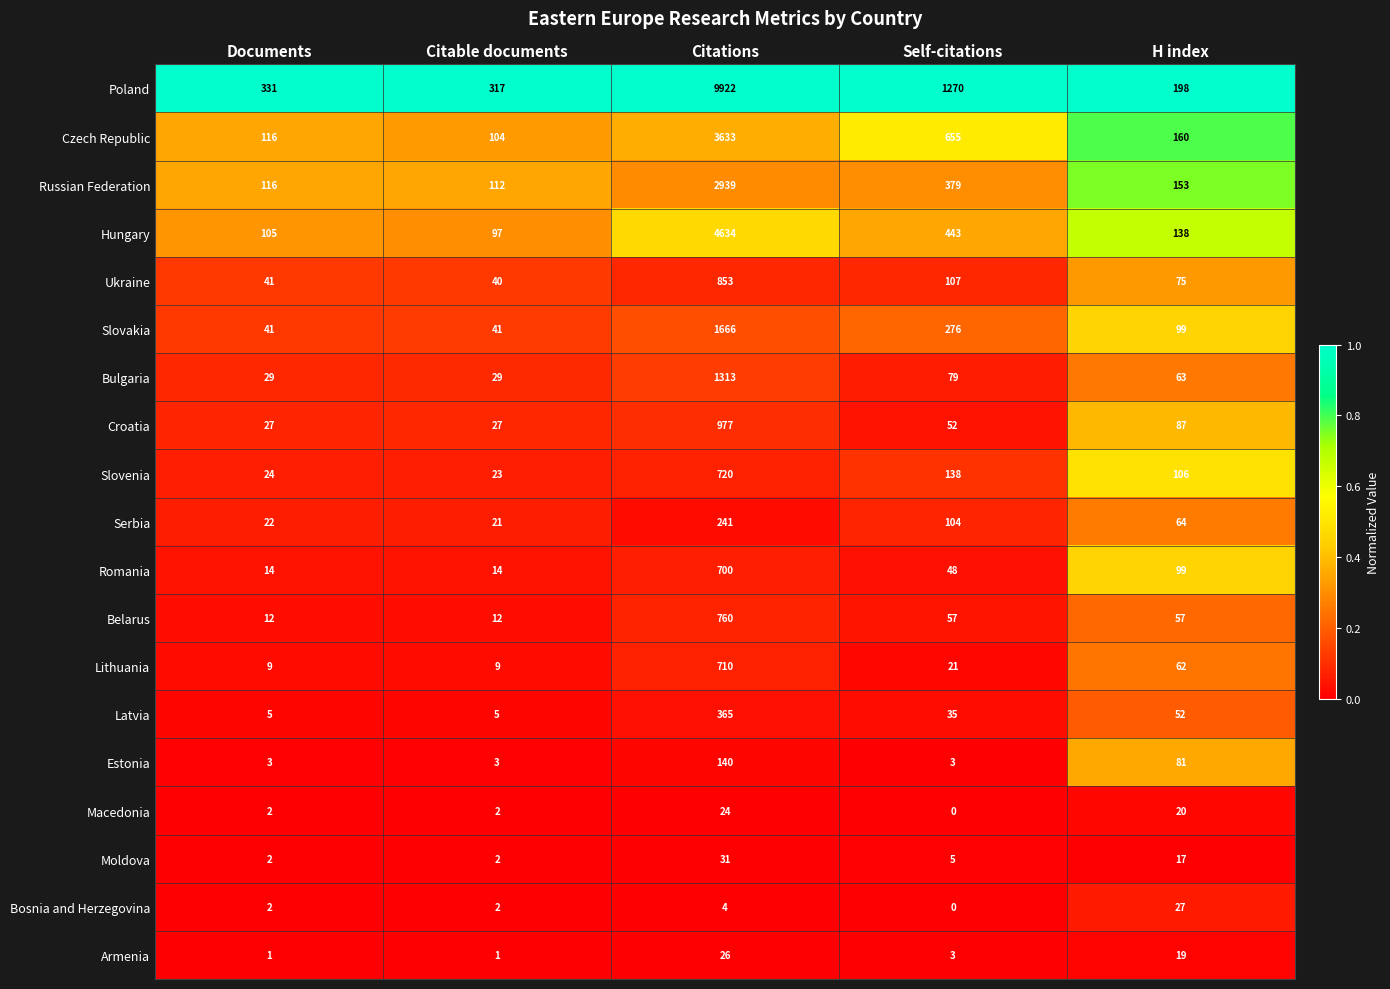

What is the total value across all series at Citations?

29658